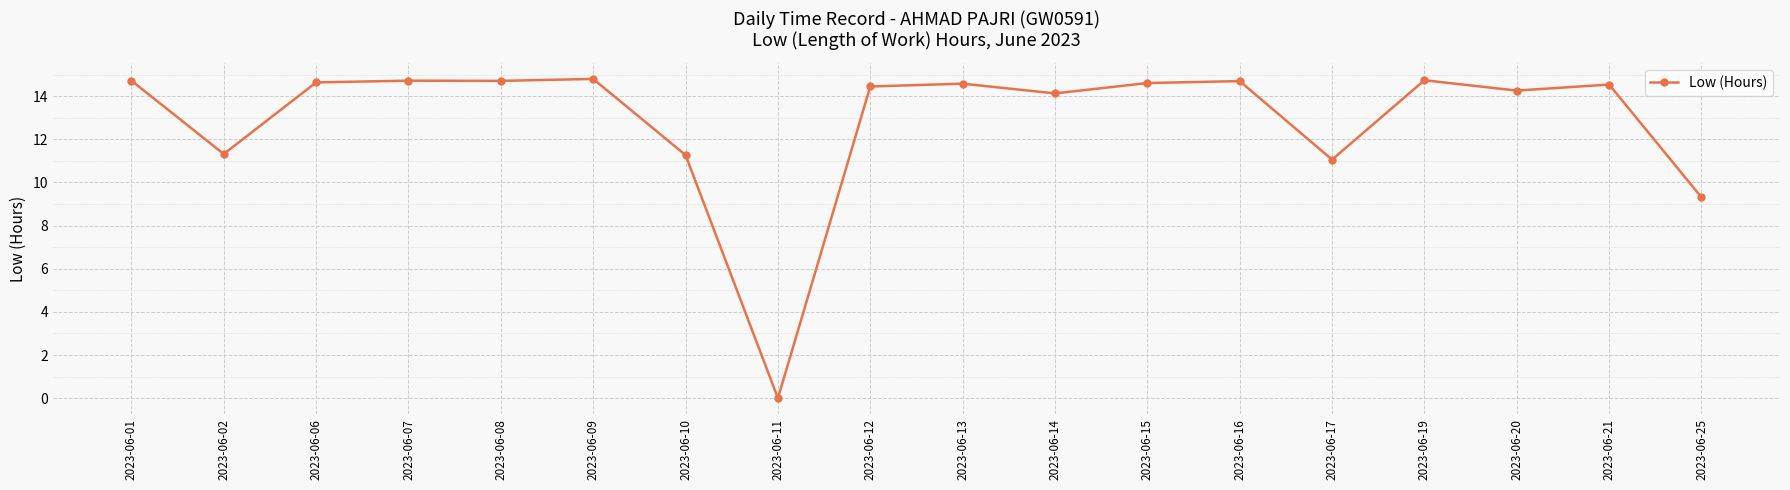

The value at 2023-06-09 is 14.8. True or false?

True